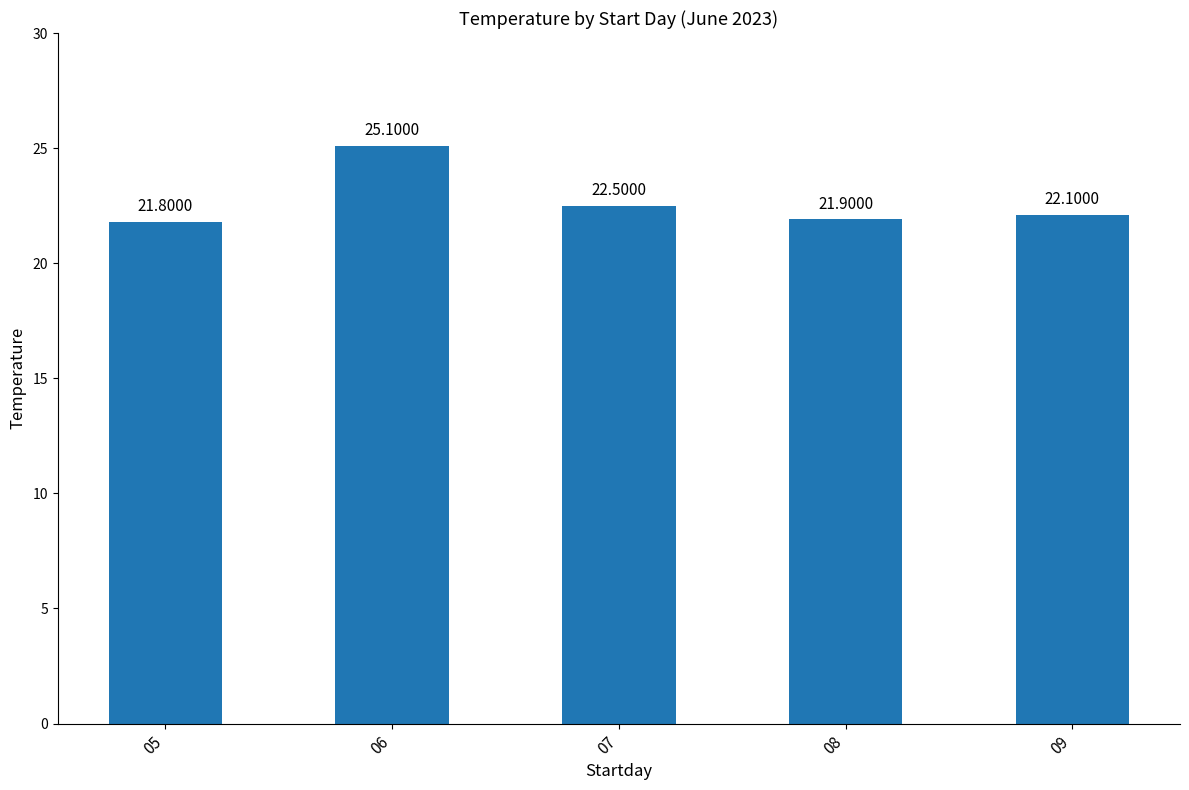

True or false: the data shows 7.2 at 08.

False